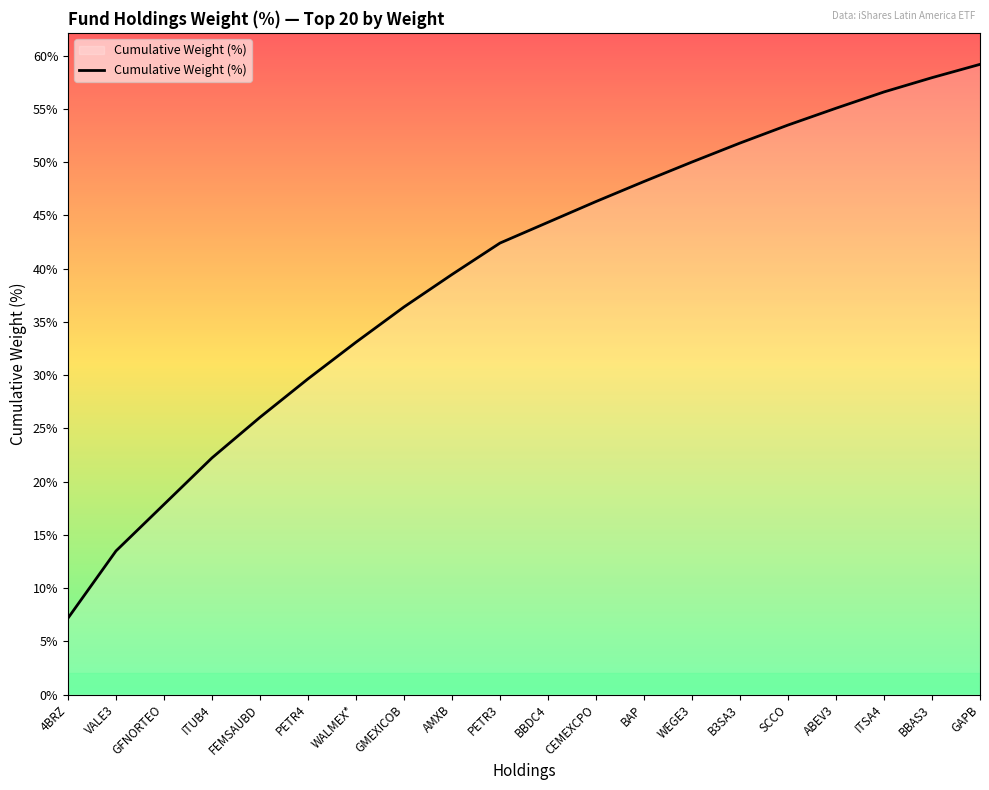

What value does the data have at WALMEX*?

33.1